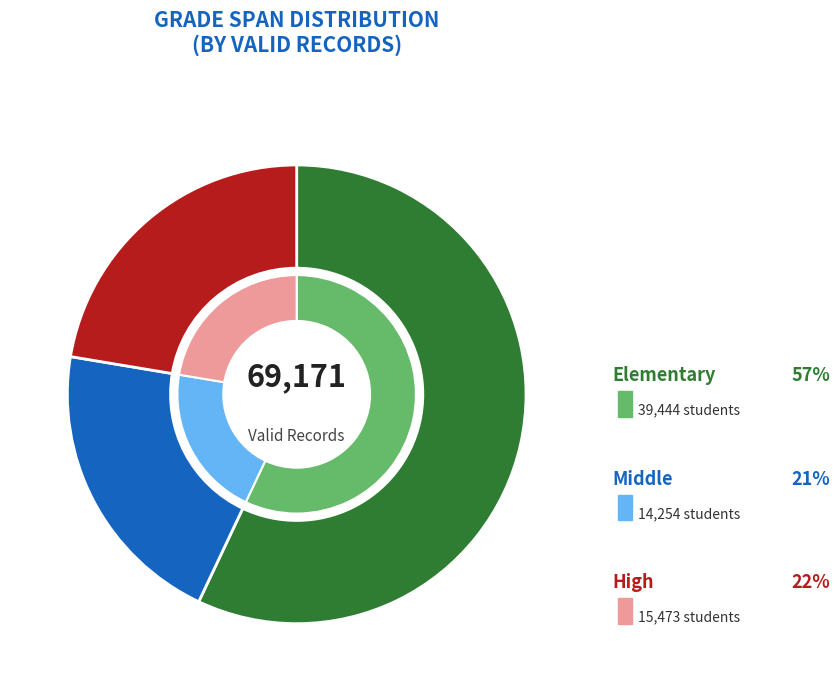

Which has a higher value, High or Middle?

High